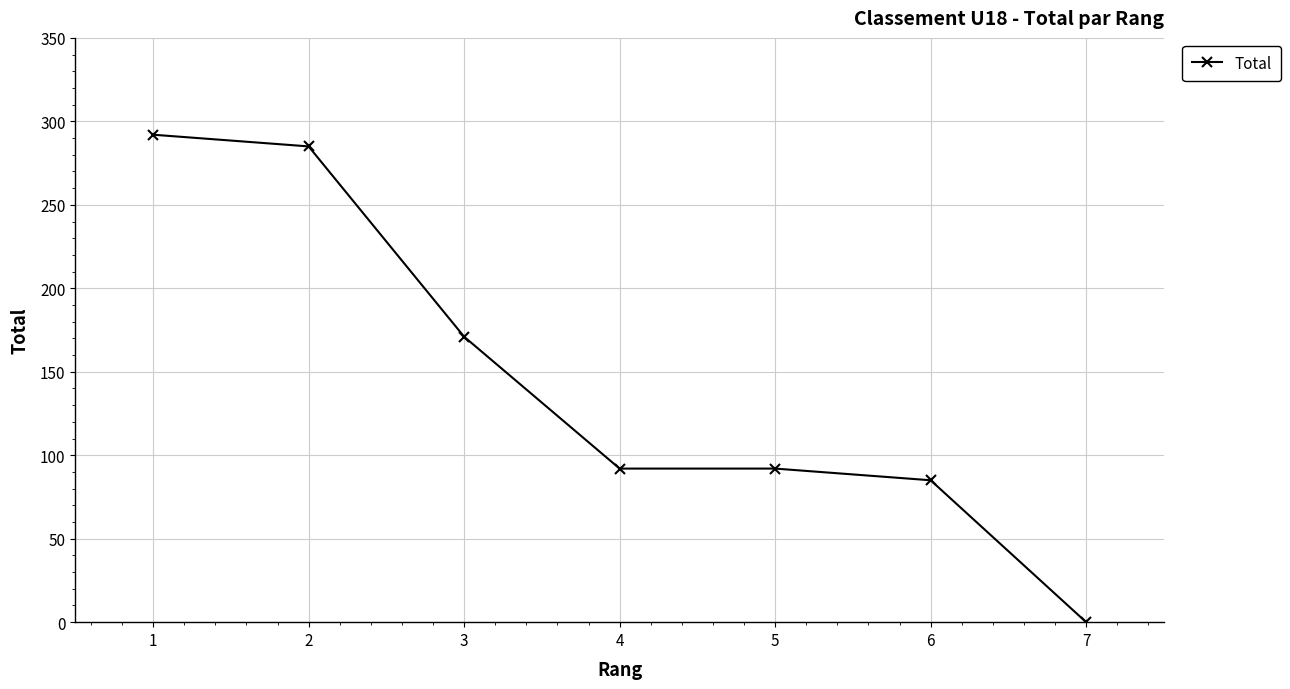

Which label corresponds to the smallest value in the chart?

7